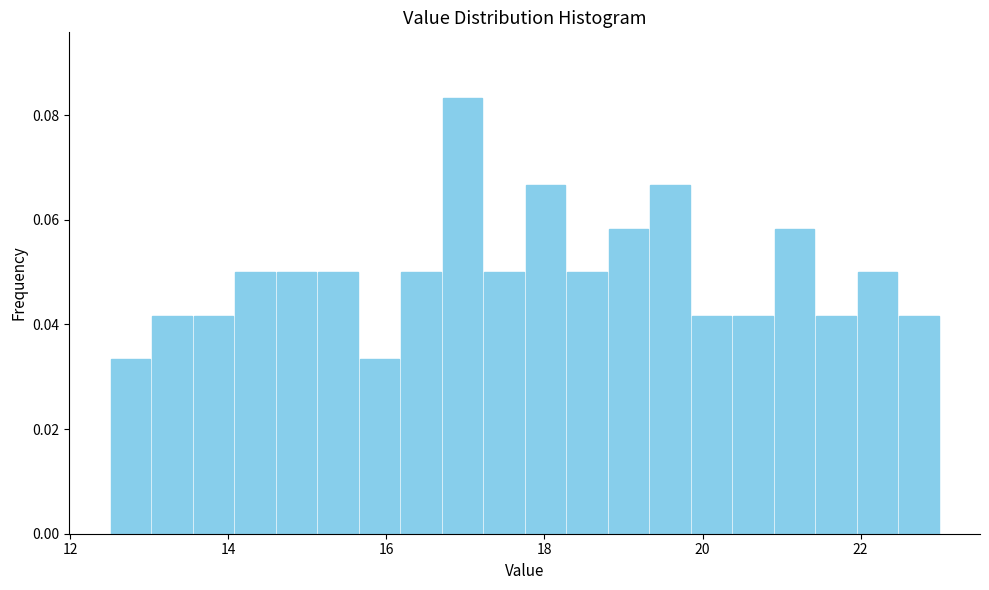

Read against the x-axis, roughly where is the centre of the tallest bar?

17.0